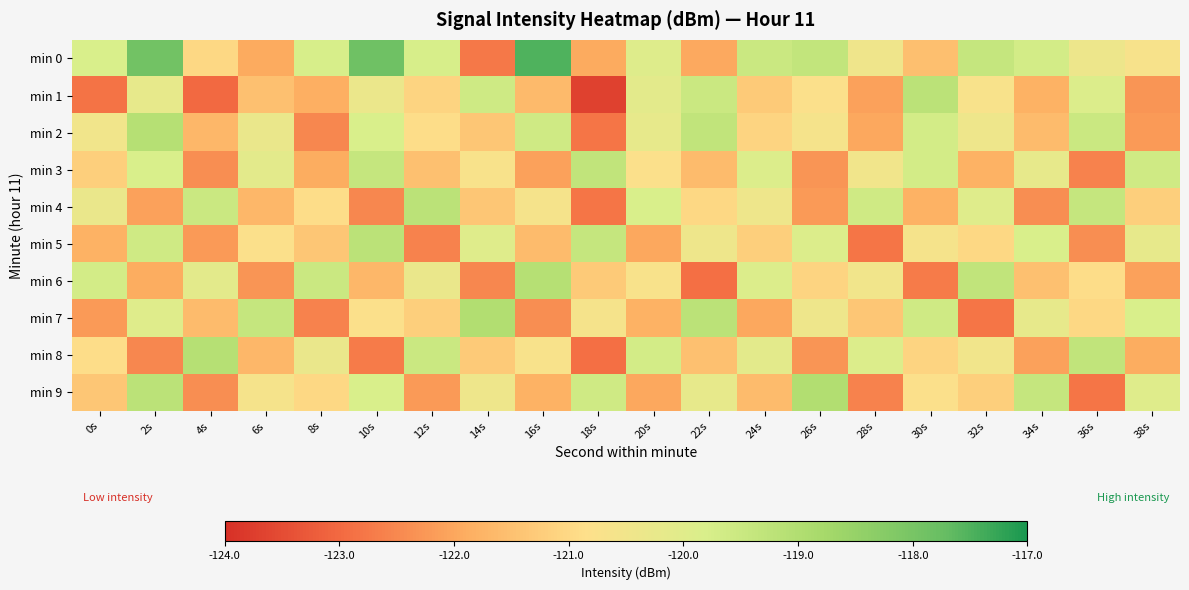

At 14s, list the series in order from largest to smallest.

min 7, min 1, min 5, min 9, min 3, min 8, min 2, min 4, min 6, min 0